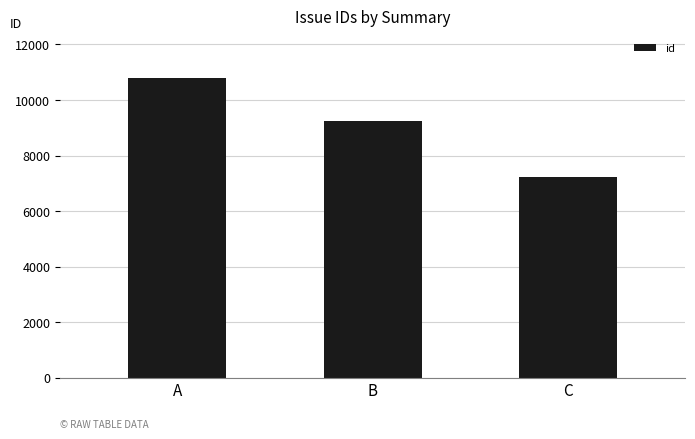

Reading right to left, transcribe all the data shown in this chart.

C=7240	B=9245	A=10781